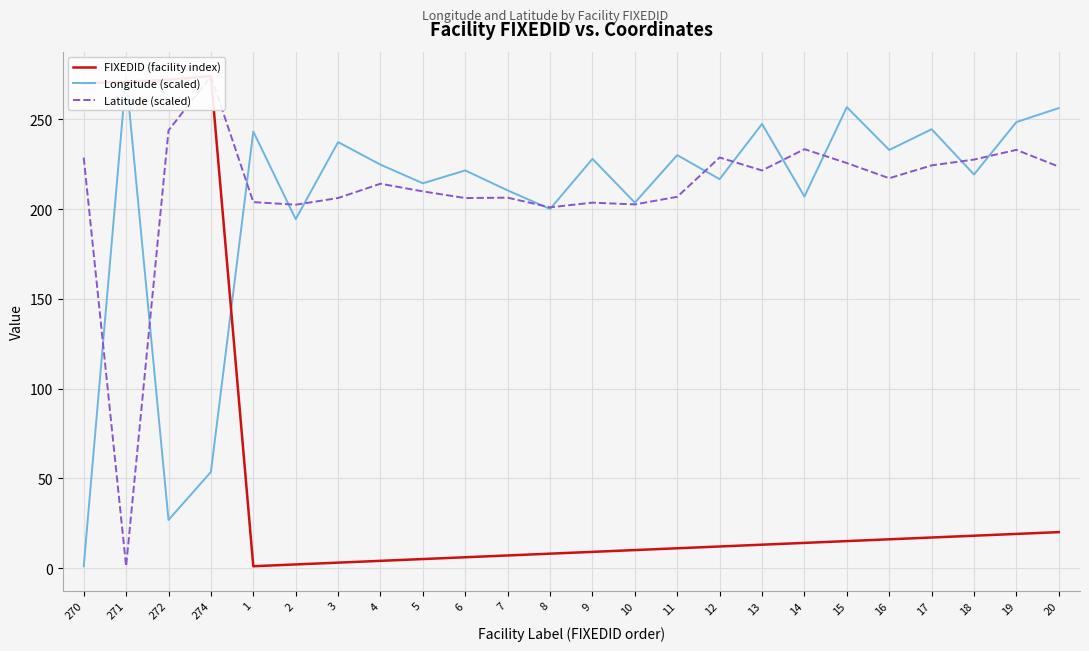

Which series has the largest total across all categories?

Latitude (scaled)